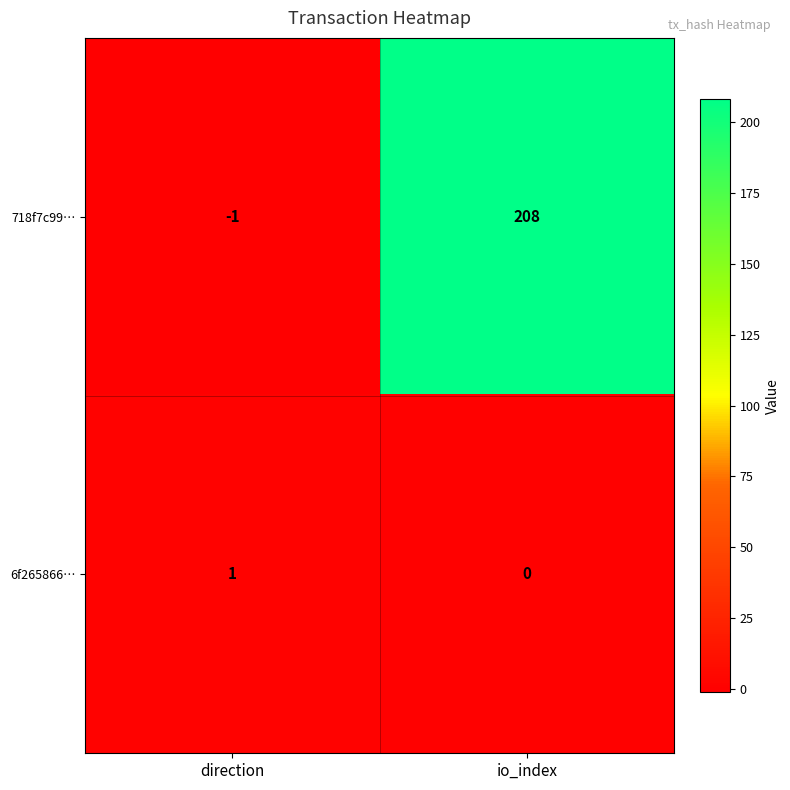

True or false: 6f265866… has a value of 0 at direction.

False